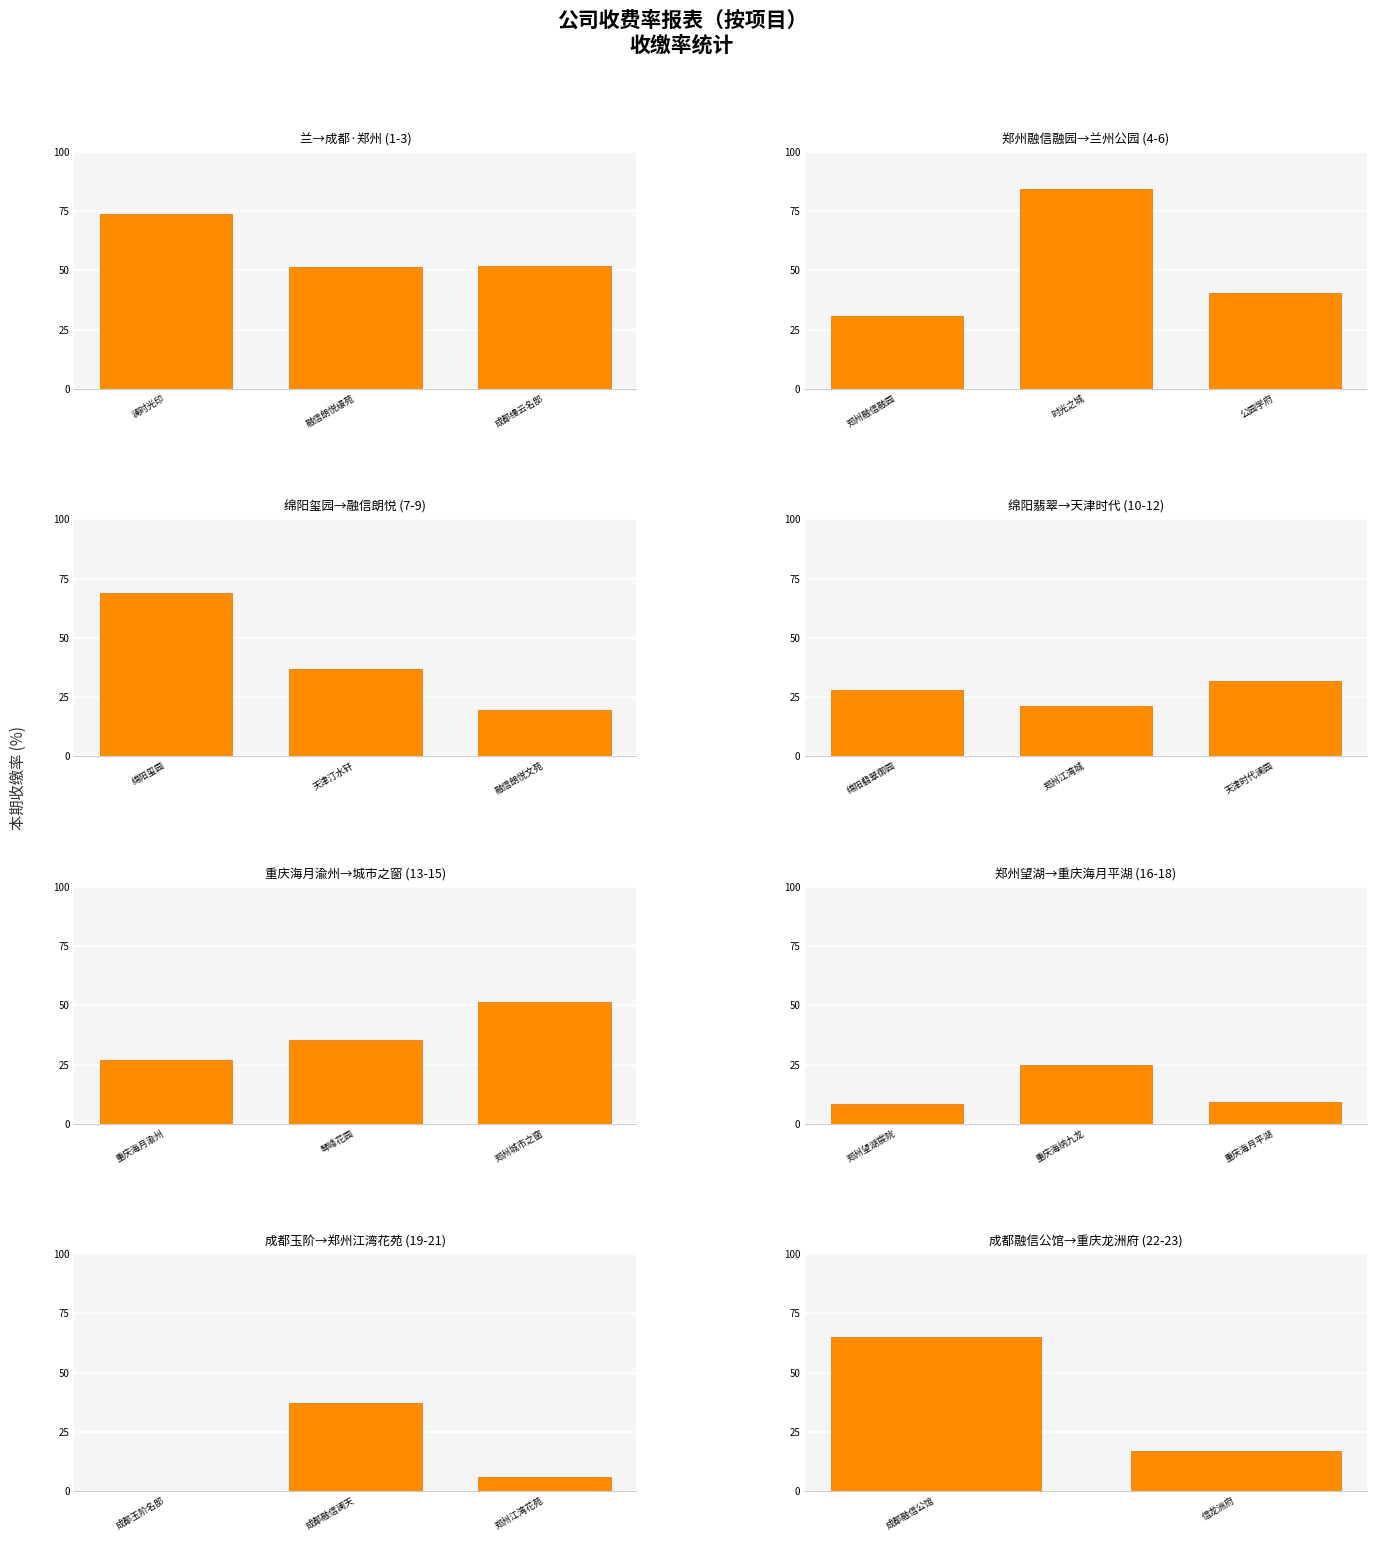

What is the label of the 1st bar from the left?

成都融信公馆